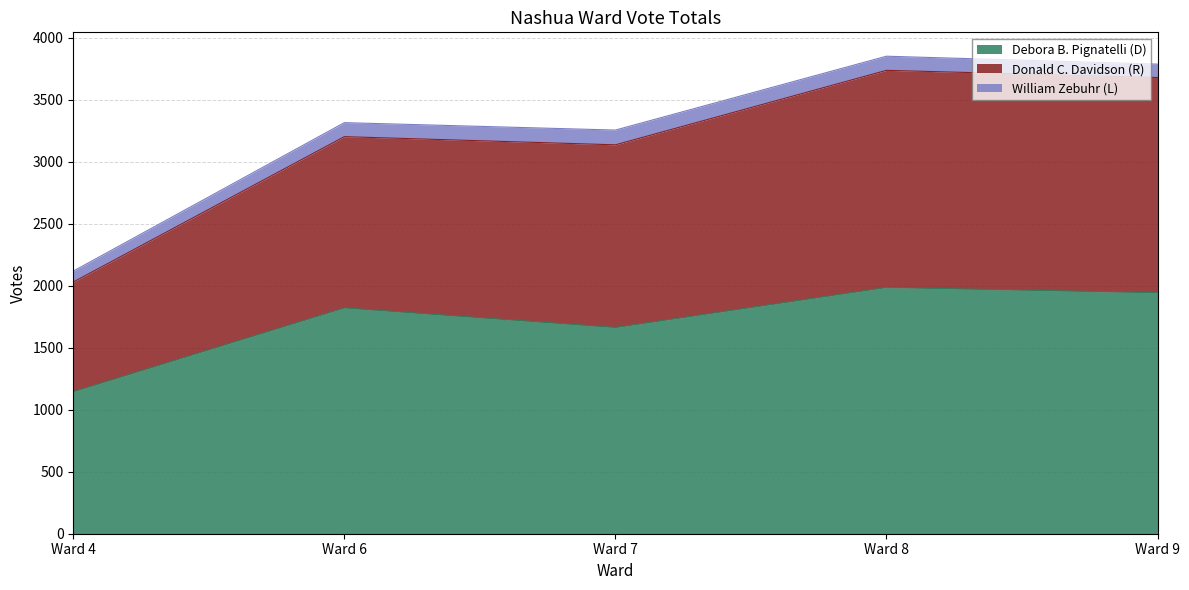

What is the difference between the maximum and minimum values in the Debora B. Pignatelli (D) series?

841